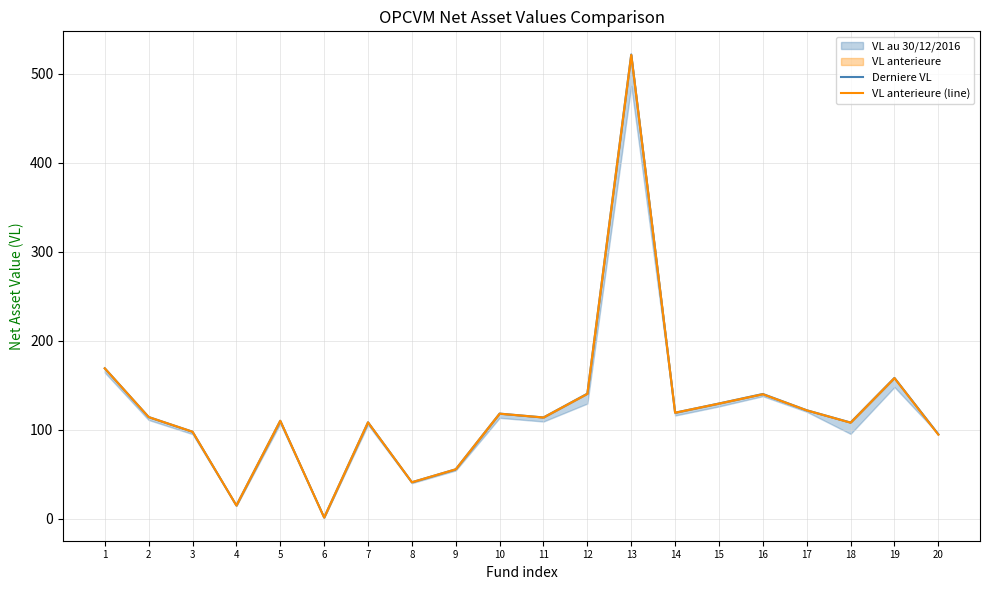

True or false: Derniere VL has a value of 114.4 at 2.

True